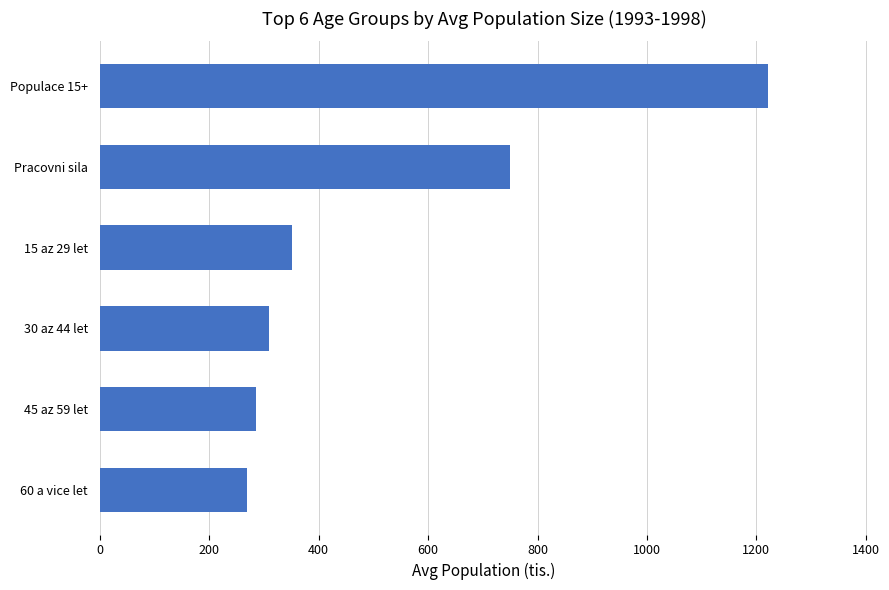

What is the label of the 3rd bar from the top?

15 az 29 let